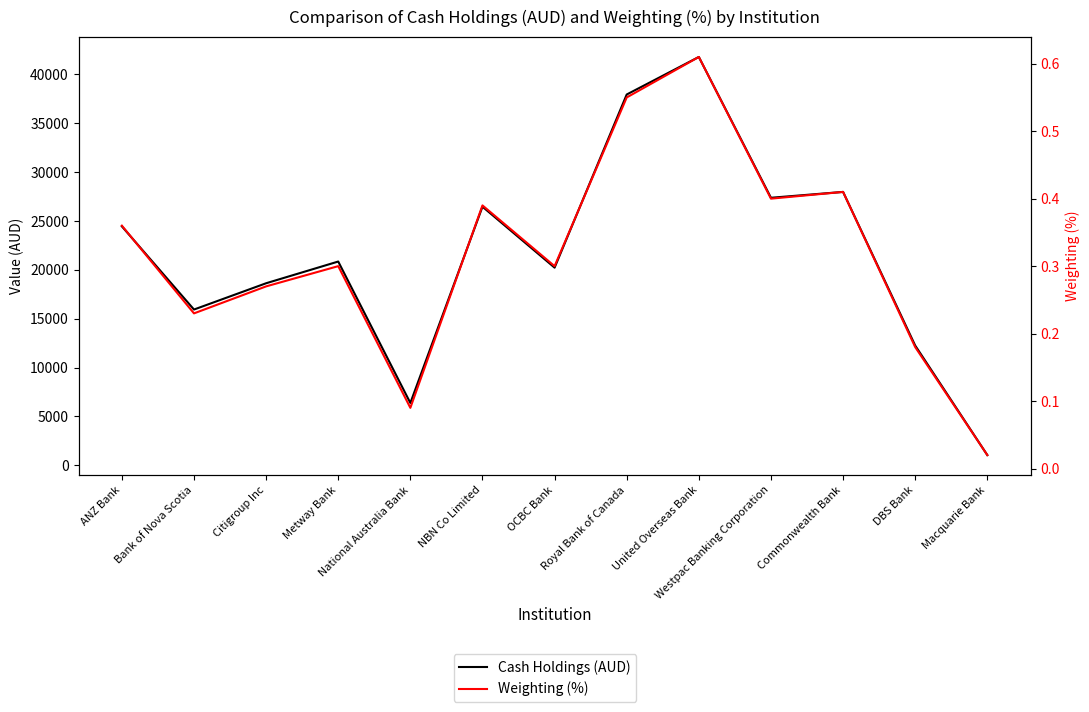

True or false: Cash Holdings (AUD) has a value of 47295.5 at NBN Co Limited.

False